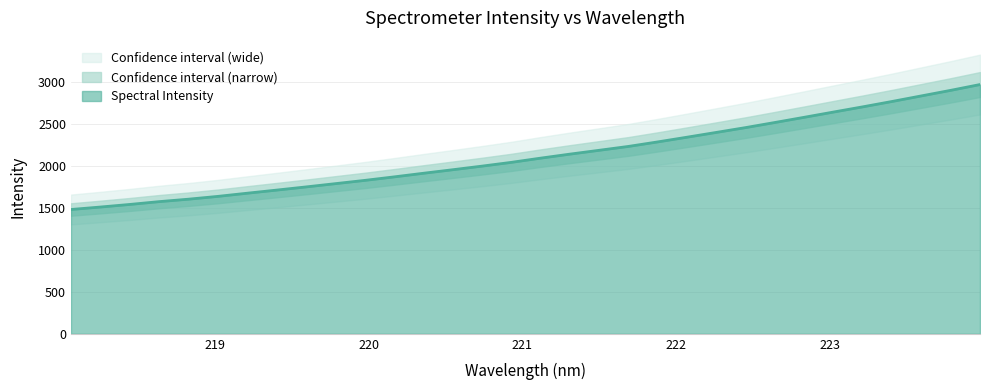

What is the change in value from 219.9712 to 221.4993?

+358.6